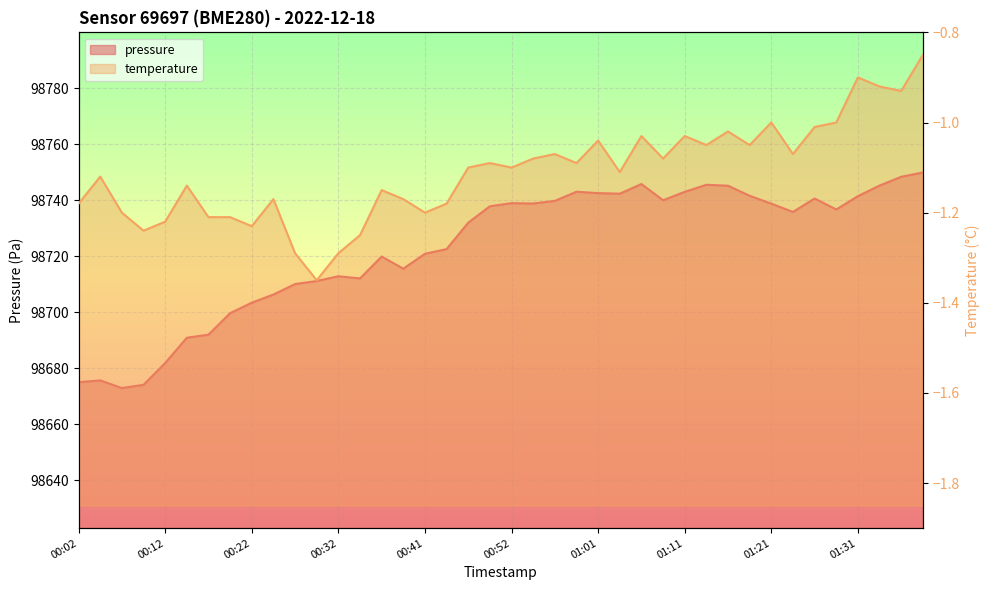

Rank the series at 01:16 from highest to lowest value.

pressure, temperature